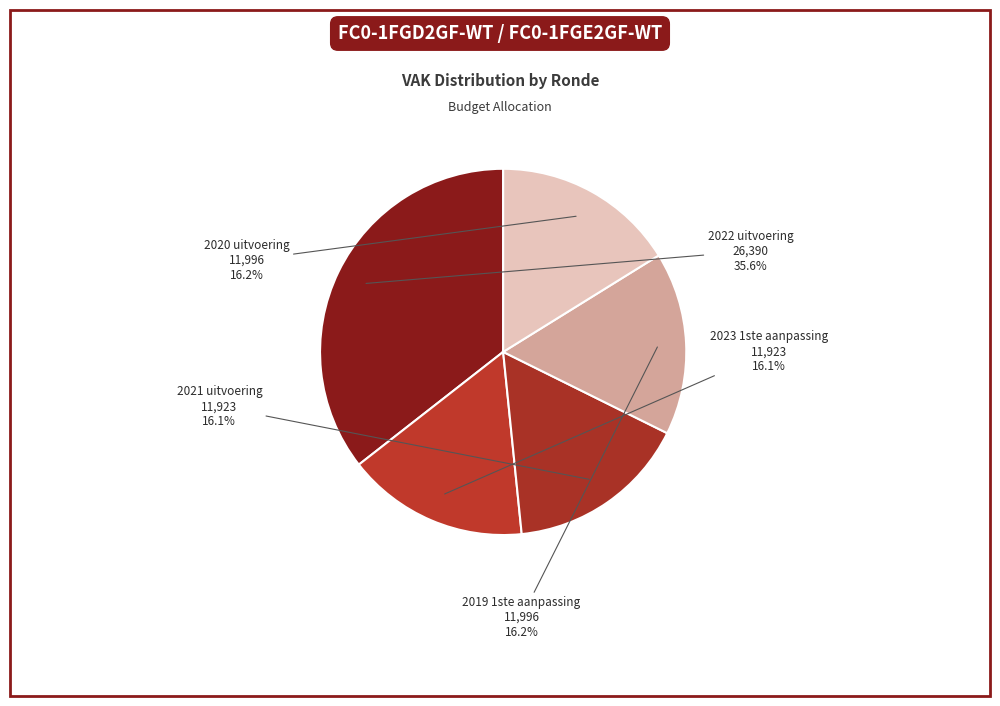

To the nearest percent, what percentage of the pie is 2021 uitvoering?

16%